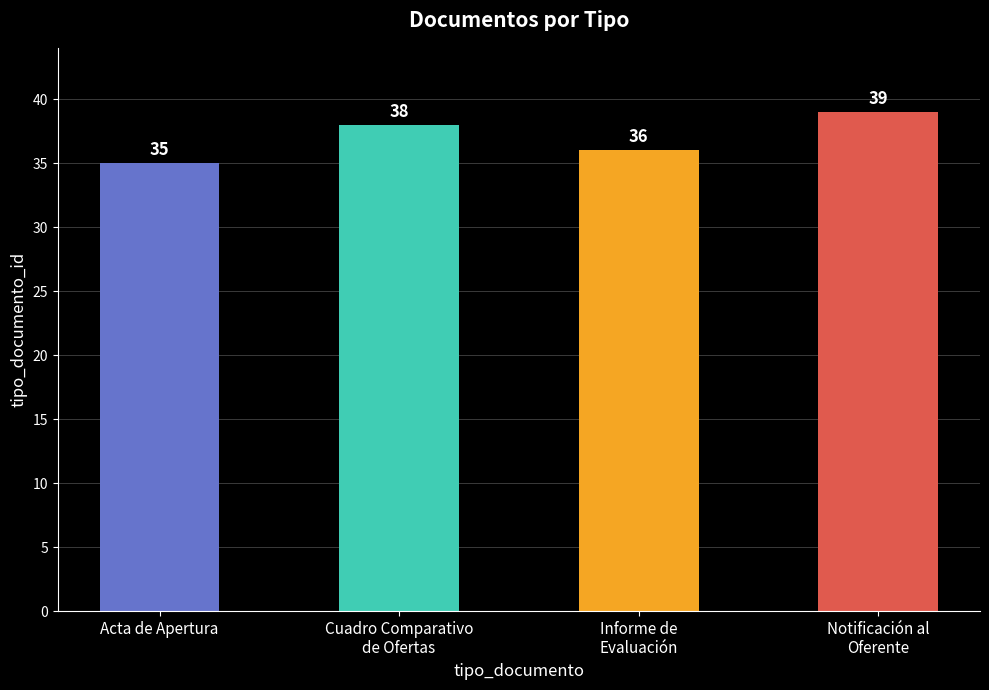

How many values are between 36 and 39?

3